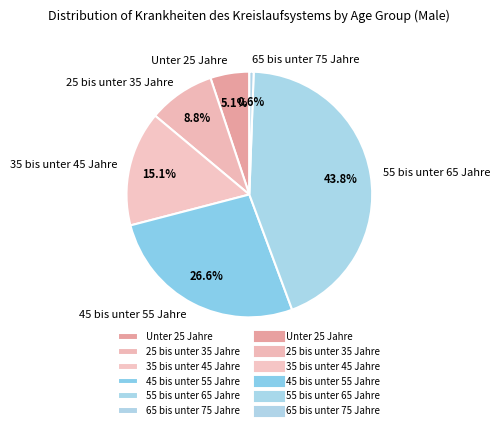

How many slices are in this pie chart?

6